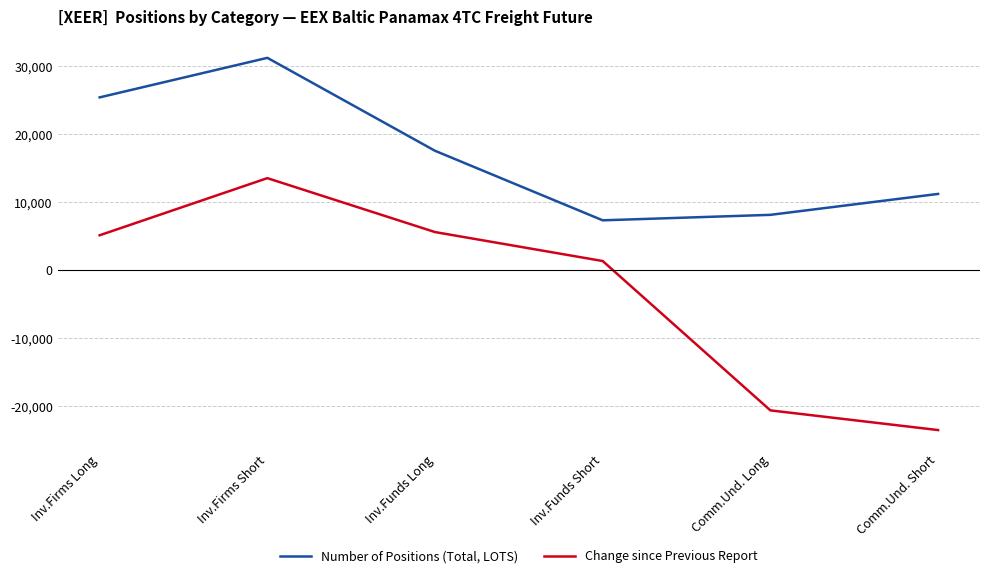

True or false: Number of Positions (Total, LOTS) and Change since Previous Report intersect in this chart.

False